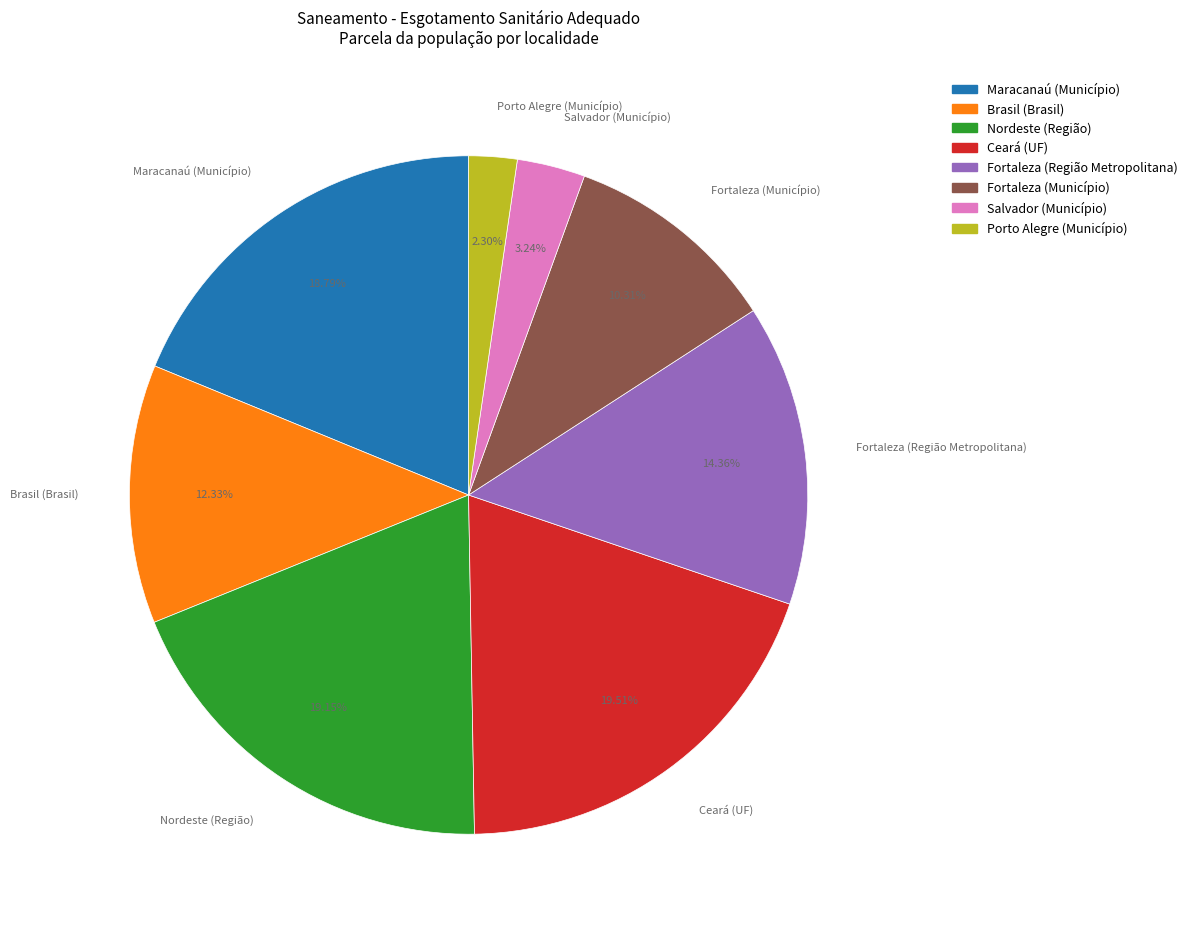

Count the number of slices in the pie.

8